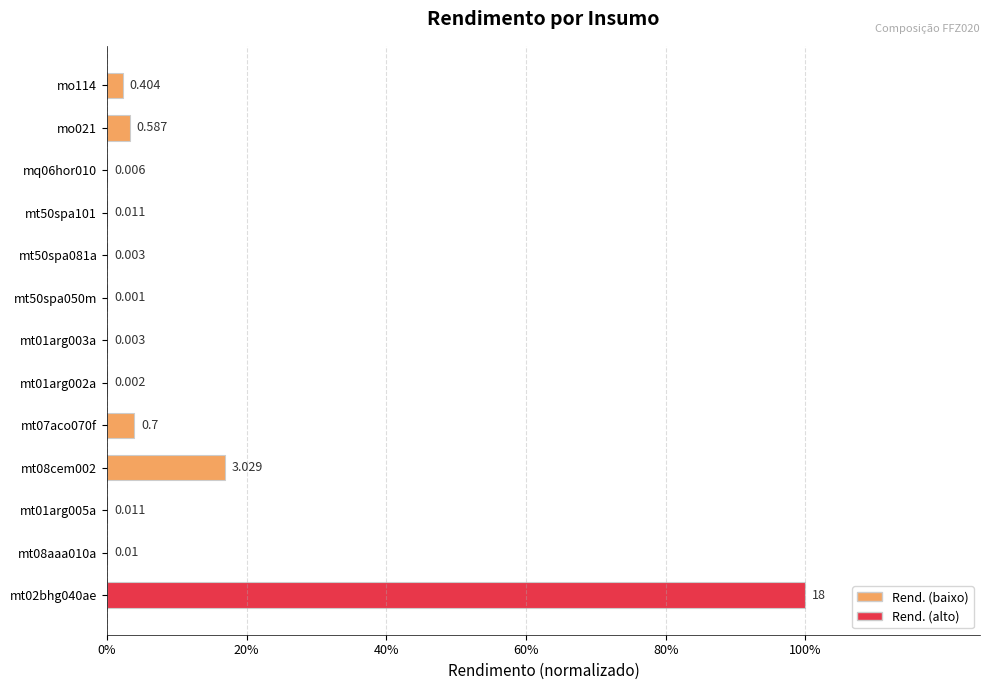

Are the bars horizontal?

Yes